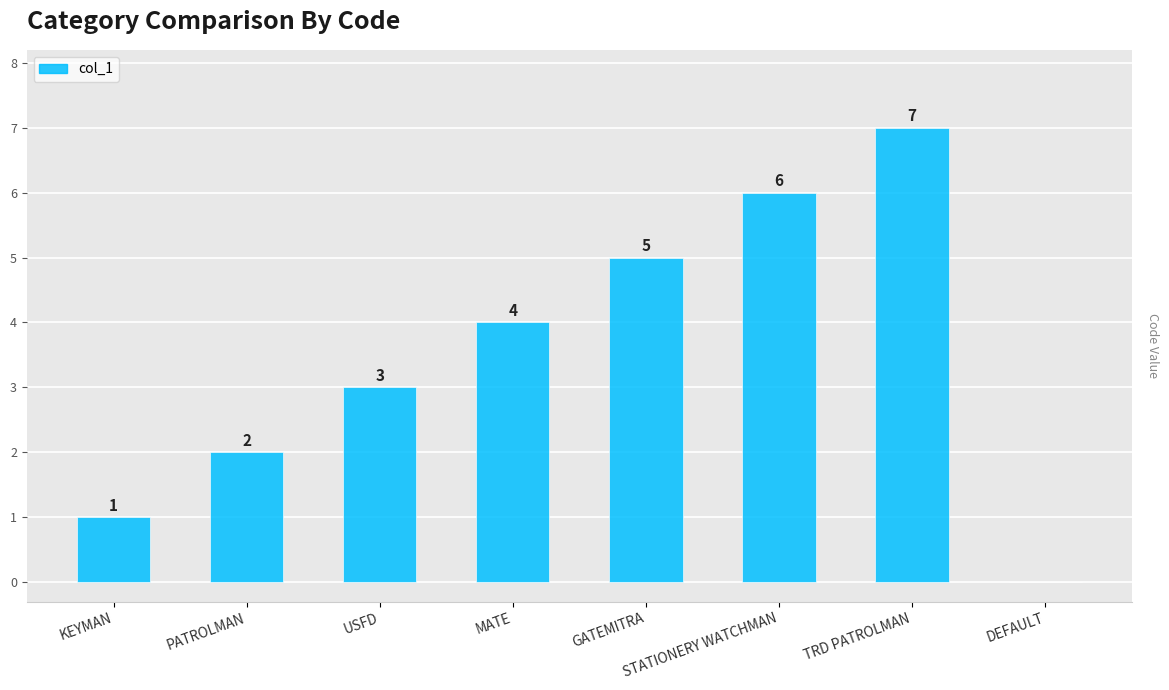

Where is the data nearest to the value 3?

USFD